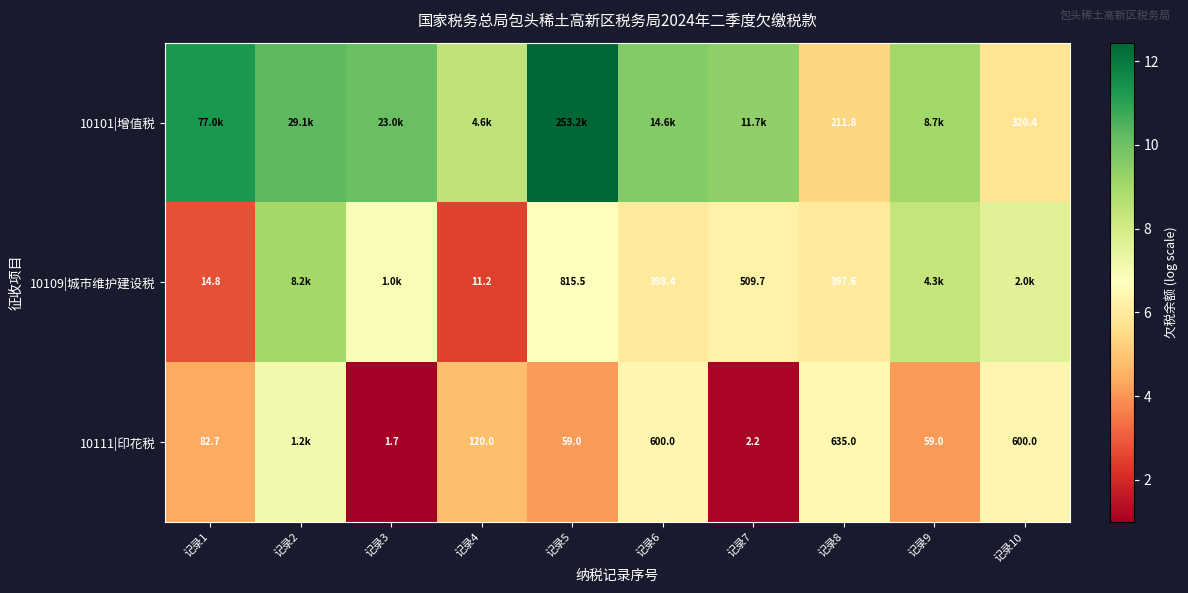

Is the value of 10101|增值税 at 记录10 greater than the value of 10111|印花税 at 记录7?

Yes